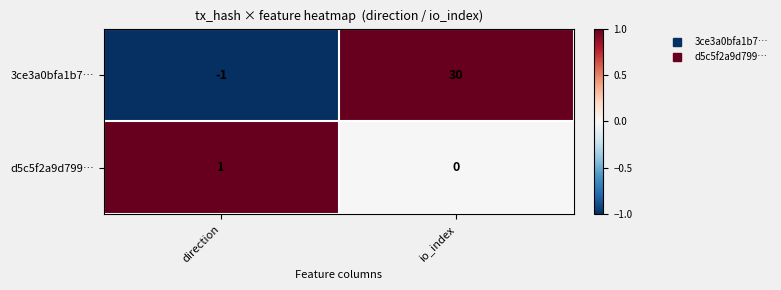

What is the sum of the 3ce3a0bfa1b7… values at direction and io_index?

29